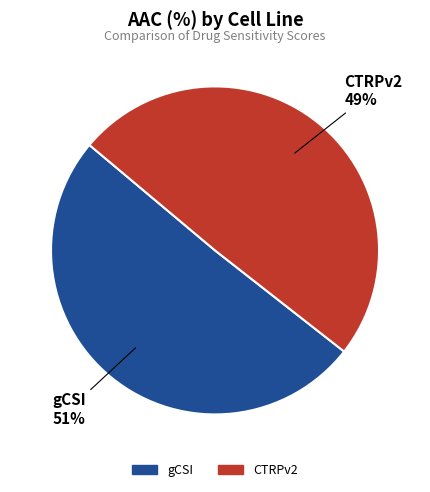

What is the largest slice in the pie chart?

gCSI